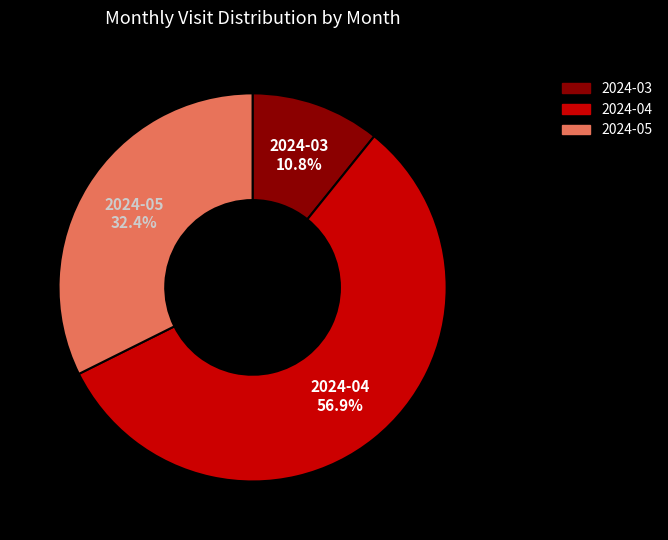

True or false: 2024-03 accounts for 5% of the total.

False